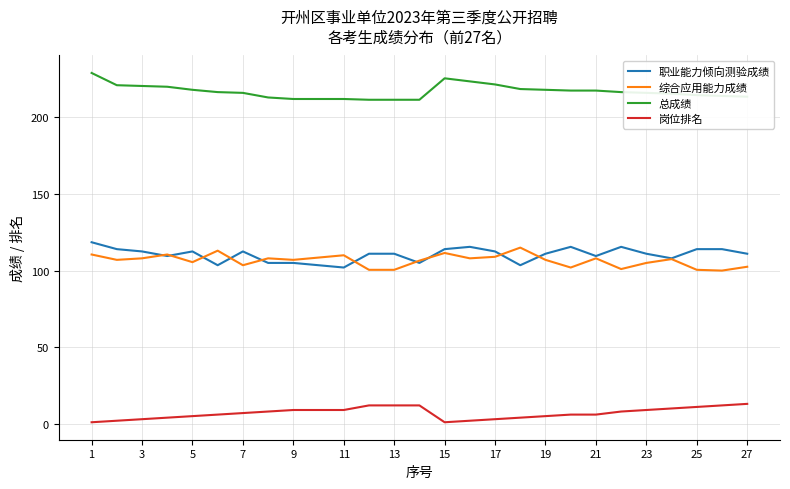

True or false: 综合应用能力成绩 has more than 1 interior local peaks.

True